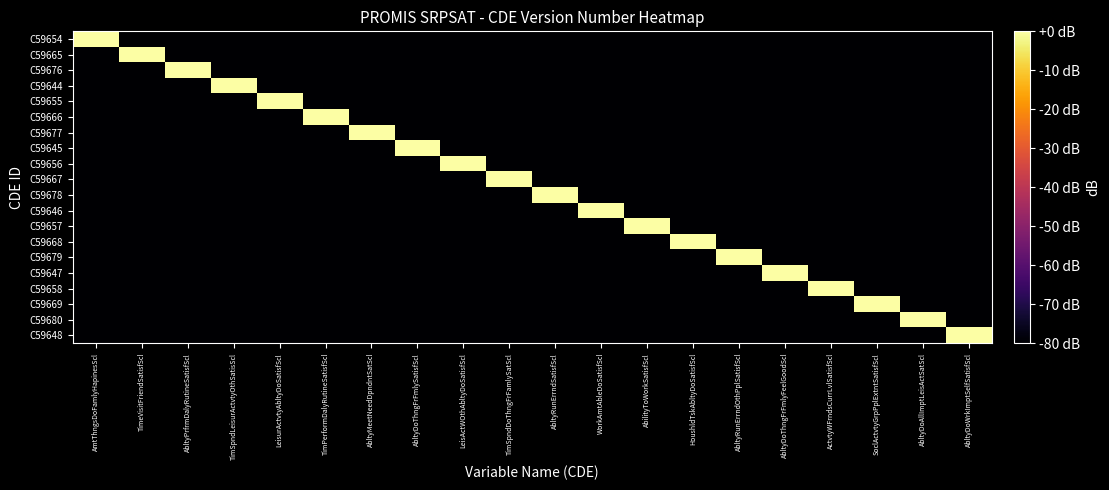

Reading left to right, transcribe all the data shown in this chart.

C59654: AmtThngsDoFamlyHapinesScl=0.0	TimeVisitFriendSatisfScl=-200.0	AbltyPrfrmDalyRutineSatisfScl=-200.0	TimSpndLeisurActvtyOthSatisScl=-200.0	LeisurActvtyAbltyDoSatisfScl=-200.0	TimPerformDalyRutineSatisfScl=-200.0	AbltyMeetNeedDpndntSatScl=-200.0	AbltyDoThngFrFmlySatisfScl=-200.0	LeisActWOthAbltyDoSatisfScl=-200.0	TimSpndDoThngFrFamlySatScl=-200.0	AbltyRunErrndSatisfScl=-200.0	WorkAmtAbleDoSatisfScl=-200.0	AbilityToWorkSatisfScl=-200.0	HoushldTskAbltyDoSatisfScl=-200.0	AbltyRunErrndOthPplSatisfScl=-200.0	AbltyDoThngFrFmlyFeelGoodScl=-200.0	ActvtyWFrndsCurrLvlSatisfScl=-200.0	SoclActvtyGrpPplExtntSatisfScl=-200.0	AbltyDoAllImptLeisActSatScl=-200.0	AbltyDoWrkImptSelfSatisfScl=-200.0
C59665: AmtThngsDoFamlyHapinesScl=-200.0	TimeVisitFriendSatisfScl=0.0	AbltyPrfrmDalyRutineSatisfScl=-200.0	TimSpndLeisurActvtyOthSatisScl=-200.0	LeisurActvtyAbltyDoSatisfScl=-200.0	TimPerformDalyRutineSatisfScl=-200.0	AbltyMeetNeedDpndntSatScl=-200.0	AbltyDoThngFrFmlySatisfScl=-200.0	LeisActWOthAbltyDoSatisfScl=-200.0	TimSpndDoThngFrFamlySatScl=-200.0	AbltyRunErrndSatisfScl=-200.0	WorkAmtAbleDoSatisfScl=-200.0	AbilityToWorkSatisfScl=-200.0	HoushldTskAbltyDoSatisfScl=-200.0	AbltyRunErrndOthPplSatisfScl=-200.0	AbltyDoThngFrFmlyFeelGoodScl=-200.0	ActvtyWFrndsCurrLvlSatisfScl=-200.0	SoclActvtyGrpPplExtntSatisfScl=-200.0	AbltyDoAllImptLeisActSatScl=-200.0	AbltyDoWrkImptSelfSatisfScl=-200.0
C59676: AmtThngsDoFamlyHapinesScl=-200.0	TimeVisitFriendSatisfScl=-200.0	AbltyPrfrmDalyRutineSatisfScl=0.0	TimSpndLeisurActvtyOthSatisScl=-200.0	LeisurActvtyAbltyDoSatisfScl=-200.0	TimPerformDalyRutineSatisfScl=-200.0	AbltyMeetNeedDpndntSatScl=-200.0	AbltyDoThngFrFmlySatisfScl=-200.0	LeisActWOthAbltyDoSatisfScl=-200.0	TimSpndDoThngFrFamlySatScl=-200.0	AbltyRunErrndSatisfScl=-200.0	WorkAmtAbleDoSatisfScl=-200.0	AbilityToWorkSatisfScl=-200.0	HoushldTskAbltyDoSatisfScl=-200.0	AbltyRunErrndOthPplSatisfScl=-200.0	AbltyDoThngFrFmlyFeelGoodScl=-200.0	ActvtyWFrndsCurrLvlSatisfScl=-200.0	SoclActvtyGrpPplExtntSatisfScl=-200.0	AbltyDoAllImptLeisActSatScl=-200.0	AbltyDoWrkImptSelfSatisfScl=-200.0
C59644: AmtThngsDoFamlyHapinesScl=-200.0	TimeVisitFriendSatisfScl=-200.0	AbltyPrfrmDalyRutineSatisfScl=-200.0	TimSpndLeisurActvtyOthSatisScl=0.0	LeisurActvtyAbltyDoSatisfScl=-200.0	TimPerformDalyRutineSatisfScl=-200.0	AbltyMeetNeedDpndntSatScl=-200.0	AbltyDoThngFrFmlySatisfScl=-200.0	LeisActWOthAbltyDoSatisfScl=-200.0	TimSpndDoThngFrFamlySatScl=-200.0	AbltyRunErrndSatisfScl=-200.0	WorkAmtAbleDoSatisfScl=-200.0	AbilityToWorkSatisfScl=-200.0	HoushldTskAbltyDoSatisfScl=-200.0	AbltyRunErrndOthPplSatisfScl=-200.0	AbltyDoThngFrFmlyFeelGoodScl=-200.0	ActvtyWFrndsCurrLvlSatisfScl=-200.0	SoclActvtyGrpPplExtntSatisfScl=-200.0	AbltyDoAllImptLeisActSatScl=-200.0	AbltyDoWrkImptSelfSatisfScl=-200.0
C59655: AmtThngsDoFamlyHapinesScl=-200.0	TimeVisitFriendSatisfScl=-200.0	AbltyPrfrmDalyRutineSatisfScl=-200.0	TimSpndLeisurActvtyOthSatisScl=-200.0	LeisurActvtyAbltyDoSatisfScl=0.0	TimPerformDalyRutineSatisfScl=-200.0	AbltyMeetNeedDpndntSatScl=-200.0	AbltyDoThngFrFmlySatisfScl=-200.0	LeisActWOthAbltyDoSatisfScl=-200.0	TimSpndDoThngFrFamlySatScl=-200.0	AbltyRunErrndSatisfScl=-200.0	WorkAmtAbleDoSatisfScl=-200.0	AbilityToWorkSatisfScl=-200.0	HoushldTskAbltyDoSatisfScl=-200.0	AbltyRunErrndOthPplSatisfScl=-200.0	AbltyDoThngFrFmlyFeelGoodScl=-200.0	ActvtyWFrndsCurrLvlSatisfScl=-200.0	SoclActvtyGrpPplExtntSatisfScl=-200.0	AbltyDoAllImptLeisActSatScl=-200.0	AbltyDoWrkImptSelfSatisfScl=-200.0
C59666: AmtThngsDoFamlyHapinesScl=-200.0	TimeVisitFriendSatisfScl=-200.0	AbltyPrfrmDalyRutineSatisfScl=-200.0	TimSpndLeisurActvtyOthSatisScl=-200.0	LeisurActvtyAbltyDoSatisfScl=-200.0	TimPerformDalyRutineSatisfScl=0.0	AbltyMeetNeedDpndntSatScl=-200.0	AbltyDoThngFrFmlySatisfScl=-200.0	LeisActWOthAbltyDoSatisfScl=-200.0	TimSpndDoThngFrFamlySatScl=-200.0	AbltyRunErrndSatisfScl=-200.0	WorkAmtAbleDoSatisfScl=-200.0	AbilityToWorkSatisfScl=-200.0	HoushldTskAbltyDoSatisfScl=-200.0	AbltyRunErrndOthPplSatisfScl=-200.0	AbltyDoThngFrFmlyFeelGoodScl=-200.0	ActvtyWFrndsCurrLvlSatisfScl=-200.0	SoclActvtyGrpPplExtntSatisfScl=-200.0	AbltyDoAllImptLeisActSatScl=-200.0	AbltyDoWrkImptSelfSatisfScl=-200.0
C59677: AmtThngsDoFamlyHapinesScl=-200.0	TimeVisitFriendSatisfScl=-200.0	AbltyPrfrmDalyRutineSatisfScl=-200.0	TimSpndLeisurActvtyOthSatisScl=-200.0	LeisurActvtyAbltyDoSatisfScl=-200.0	TimPerformDalyRutineSatisfScl=-200.0	AbltyMeetNeedDpndntSatScl=0.0	AbltyDoThngFrFmlySatisfScl=-200.0	LeisActWOthAbltyDoSatisfScl=-200.0	TimSpndDoThngFrFamlySatScl=-200.0	AbltyRunErrndSatisfScl=-200.0	WorkAmtAbleDoSatisfScl=-200.0	AbilityToWorkSatisfScl=-200.0	HoushldTskAbltyDoSatisfScl=-200.0	AbltyRunErrndOthPplSatisfScl=-200.0	AbltyDoThngFrFmlyFeelGoodScl=-200.0	ActvtyWFrndsCurrLvlSatisfScl=-200.0	SoclActvtyGrpPplExtntSatisfScl=-200.0	AbltyDoAllImptLeisActSatScl=-200.0	AbltyDoWrkImptSelfSatisfScl=-200.0
C59645: AmtThngsDoFamlyHapinesScl=-200.0	TimeVisitFriendSatisfScl=-200.0	AbltyPrfrmDalyRutineSatisfScl=-200.0	TimSpndLeisurActvtyOthSatisScl=-200.0	LeisurActvtyAbltyDoSatisfScl=-200.0	TimPerformDalyRutineSatisfScl=-200.0	AbltyMeetNeedDpndntSatScl=-200.0	AbltyDoThngFrFmlySatisfScl=0.0	LeisActWOthAbltyDoSatisfScl=-200.0	TimSpndDoThngFrFamlySatScl=-200.0	AbltyRunErrndSatisfScl=-200.0	WorkAmtAbleDoSatisfScl=-200.0	AbilityToWorkSatisfScl=-200.0	HoushldTskAbltyDoSatisfScl=-200.0	AbltyRunErrndOthPplSatisfScl=-200.0	AbltyDoThngFrFmlyFeelGoodScl=-200.0	ActvtyWFrndsCurrLvlSatisfScl=-200.0	SoclActvtyGrpPplExtntSatisfScl=-200.0	AbltyDoAllImptLeisActSatScl=-200.0	AbltyDoWrkImptSelfSatisfScl=-200.0
C59656: AmtThngsDoFamlyHapinesScl=-200.0	TimeVisitFriendSatisfScl=-200.0	AbltyPrfrmDalyRutineSatisfScl=-200.0	TimSpndLeisurActvtyOthSatisScl=-200.0	LeisurActvtyAbltyDoSatisfScl=-200.0	TimPerformDalyRutineSatisfScl=-200.0	AbltyMeetNeedDpndntSatScl=-200.0	AbltyDoThngFrFmlySatisfScl=-200.0	LeisActWOthAbltyDoSatisfScl=0.0	TimSpndDoThngFrFamlySatScl=-200.0	AbltyRunErrndSatisfScl=-200.0	WorkAmtAbleDoSatisfScl=-200.0	AbilityToWorkSatisfScl=-200.0	HoushldTskAbltyDoSatisfScl=-200.0	AbltyRunErrndOthPplSatisfScl=-200.0	AbltyDoThngFrFmlyFeelGoodScl=-200.0	ActvtyWFrndsCurrLvlSatisfScl=-200.0	SoclActvtyGrpPplExtntSatisfScl=-200.0	AbltyDoAllImptLeisActSatScl=-200.0	AbltyDoWrkImptSelfSatisfScl=-200.0
C59667: AmtThngsDoFamlyHapinesScl=-200.0	TimeVisitFriendSatisfScl=-200.0	AbltyPrfrmDalyRutineSatisfScl=-200.0	TimSpndLeisurActvtyOthSatisScl=-200.0	LeisurActvtyAbltyDoSatisfScl=-200.0	TimPerformDalyRutineSatisfScl=-200.0	AbltyMeetNeedDpndntSatScl=-200.0	AbltyDoThngFrFmlySatisfScl=-200.0	LeisActWOthAbltyDoSatisfScl=-200.0	TimSpndDoThngFrFamlySatScl=0.0	AbltyRunErrndSatisfScl=-200.0	WorkAmtAbleDoSatisfScl=-200.0	AbilityToWorkSatisfScl=-200.0	HoushldTskAbltyDoSatisfScl=-200.0	AbltyRunErrndOthPplSatisfScl=-200.0	AbltyDoThngFrFmlyFeelGoodScl=-200.0	ActvtyWFrndsCurrLvlSatisfScl=-200.0	SoclActvtyGrpPplExtntSatisfScl=-200.0	AbltyDoAllImptLeisActSatScl=-200.0	AbltyDoWrkImptSelfSatisfScl=-200.0
C59678: AmtThngsDoFamlyHapinesScl=-200.0	TimeVisitFriendSatisfScl=-200.0	AbltyPrfrmDalyRutineSatisfScl=-200.0	TimSpndLeisurActvtyOthSatisScl=-200.0	LeisurActvtyAbltyDoSatisfScl=-200.0	TimPerformDalyRutineSatisfScl=-200.0	AbltyMeetNeedDpndntSatScl=-200.0	AbltyDoThngFrFmlySatisfScl=-200.0	LeisActWOthAbltyDoSatisfScl=-200.0	TimSpndDoThngFrFamlySatScl=-200.0	AbltyRunErrndSatisfScl=0.0	WorkAmtAbleDoSatisfScl=-200.0	AbilityToWorkSatisfScl=-200.0	HoushldTskAbltyDoSatisfScl=-200.0	AbltyRunErrndOthPplSatisfScl=-200.0	AbltyDoThngFrFmlyFeelGoodScl=-200.0	ActvtyWFrndsCurrLvlSatisfScl=-200.0	SoclActvtyGrpPplExtntSatisfScl=-200.0	AbltyDoAllImptLeisActSatScl=-200.0	AbltyDoWrkImptSelfSatisfScl=-200.0
C59646: AmtThngsDoFamlyHapinesScl=-200.0	TimeVisitFriendSatisfScl=-200.0	AbltyPrfrmDalyRutineSatisfScl=-200.0	TimSpndLeisurActvtyOthSatisScl=-200.0	LeisurActvtyAbltyDoSatisfScl=-200.0	TimPerformDalyRutineSatisfScl=-200.0	AbltyMeetNeedDpndntSatScl=-200.0	AbltyDoThngFrFmlySatisfScl=-200.0	LeisActWOthAbltyDoSatisfScl=-200.0	TimSpndDoThngFrFamlySatScl=-200.0	AbltyRunErrndSatisfScl=-200.0	WorkAmtAbleDoSatisfScl=0.0	AbilityToWorkSatisfScl=-200.0	HoushldTskAbltyDoSatisfScl=-200.0	AbltyRunErrndOthPplSatisfScl=-200.0	AbltyDoThngFrFmlyFeelGoodScl=-200.0	ActvtyWFrndsCurrLvlSatisfScl=-200.0	SoclActvtyGrpPplExtntSatisfScl=-200.0	AbltyDoAllImptLeisActSatScl=-200.0	AbltyDoWrkImptSelfSatisfScl=-200.0
C59657: AmtThngsDoFamlyHapinesScl=-200.0	TimeVisitFriendSatisfScl=-200.0	AbltyPrfrmDalyRutineSatisfScl=-200.0	TimSpndLeisurActvtyOthSatisScl=-200.0	LeisurActvtyAbltyDoSatisfScl=-200.0	TimPerformDalyRutineSatisfScl=-200.0	AbltyMeetNeedDpndntSatScl=-200.0	AbltyDoThngFrFmlySatisfScl=-200.0	LeisActWOthAbltyDoSatisfScl=-200.0	TimSpndDoThngFrFamlySatScl=-200.0	AbltyRunErrndSatisfScl=-200.0	WorkAmtAbleDoSatisfScl=-200.0	AbilityToWorkSatisfScl=0.0	HoushldTskAbltyDoSatisfScl=-200.0	AbltyRunErrndOthPplSatisfScl=-200.0	AbltyDoThngFrFmlyFeelGoodScl=-200.0	ActvtyWFrndsCurrLvlSatisfScl=-200.0	SoclActvtyGrpPplExtntSatisfScl=-200.0	AbltyDoAllImptLeisActSatScl=-200.0	AbltyDoWrkImptSelfSatisfScl=-200.0
C59668: AmtThngsDoFamlyHapinesScl=-200.0	TimeVisitFriendSatisfScl=-200.0	AbltyPrfrmDalyRutineSatisfScl=-200.0	TimSpndLeisurActvtyOthSatisScl=-200.0	LeisurActvtyAbltyDoSatisfScl=-200.0	TimPerformDalyRutineSatisfScl=-200.0	AbltyMeetNeedDpndntSatScl=-200.0	AbltyDoThngFrFmlySatisfScl=-200.0	LeisActWOthAbltyDoSatisfScl=-200.0	TimSpndDoThngFrFamlySatScl=-200.0	AbltyRunErrndSatisfScl=-200.0	WorkAmtAbleDoSatisfScl=-200.0	AbilityToWorkSatisfScl=-200.0	HoushldTskAbltyDoSatisfScl=0.0	AbltyRunErrndOthPplSatisfScl=-200.0	AbltyDoThngFrFmlyFeelGoodScl=-200.0	ActvtyWFrndsCurrLvlSatisfScl=-200.0	SoclActvtyGrpPplExtntSatisfScl=-200.0	AbltyDoAllImptLeisActSatScl=-200.0	AbltyDoWrkImptSelfSatisfScl=-200.0
C59679: AmtThngsDoFamlyHapinesScl=-200.0	TimeVisitFriendSatisfScl=-200.0	AbltyPrfrmDalyRutineSatisfScl=-200.0	TimSpndLeisurActvtyOthSatisScl=-200.0	LeisurActvtyAbltyDoSatisfScl=-200.0	TimPerformDalyRutineSatisfScl=-200.0	AbltyMeetNeedDpndntSatScl=-200.0	AbltyDoThngFrFmlySatisfScl=-200.0	LeisActWOthAbltyDoSatisfScl=-200.0	TimSpndDoThngFrFamlySatScl=-200.0	AbltyRunErrndSatisfScl=-200.0	WorkAmtAbleDoSatisfScl=-200.0	AbilityToWorkSatisfScl=-200.0	HoushldTskAbltyDoSatisfScl=-200.0	AbltyRunErrndOthPplSatisfScl=0.0	AbltyDoThngFrFmlyFeelGoodScl=-200.0	ActvtyWFrndsCurrLvlSatisfScl=-200.0	SoclActvtyGrpPplExtntSatisfScl=-200.0	AbltyDoAllImptLeisActSatScl=-200.0	AbltyDoWrkImptSelfSatisfScl=-200.0
C59647: AmtThngsDoFamlyHapinesScl=-200.0	TimeVisitFriendSatisfScl=-200.0	AbltyPrfrmDalyRutineSatisfScl=-200.0	TimSpndLeisurActvtyOthSatisScl=-200.0	LeisurActvtyAbltyDoSatisfScl=-200.0	TimPerformDalyRutineSatisfScl=-200.0	AbltyMeetNeedDpndntSatScl=-200.0	AbltyDoThngFrFmlySatisfScl=-200.0	LeisActWOthAbltyDoSatisfScl=-200.0	TimSpndDoThngFrFamlySatScl=-200.0	AbltyRunErrndSatisfScl=-200.0	WorkAmtAbleDoSatisfScl=-200.0	AbilityToWorkSatisfScl=-200.0	HoushldTskAbltyDoSatisfScl=-200.0	AbltyRunErrndOthPplSatisfScl=-200.0	AbltyDoThngFrFmlyFeelGoodScl=0.0	ActvtyWFrndsCurrLvlSatisfScl=-200.0	SoclActvtyGrpPplExtntSatisfScl=-200.0	AbltyDoAllImptLeisActSatScl=-200.0	AbltyDoWrkImptSelfSatisfScl=-200.0
C59658: AmtThngsDoFamlyHapinesScl=-200.0	TimeVisitFriendSatisfScl=-200.0	AbltyPrfrmDalyRutineSatisfScl=-200.0	TimSpndLeisurActvtyOthSatisScl=-200.0	LeisurActvtyAbltyDoSatisfScl=-200.0	TimPerformDalyRutineSatisfScl=-200.0	AbltyMeetNeedDpndntSatScl=-200.0	AbltyDoThngFrFmlySatisfScl=-200.0	LeisActWOthAbltyDoSatisfScl=-200.0	TimSpndDoThngFrFamlySatScl=-200.0	AbltyRunErrndSatisfScl=-200.0	WorkAmtAbleDoSatisfScl=-200.0	AbilityToWorkSatisfScl=-200.0	HoushldTskAbltyDoSatisfScl=-200.0	AbltyRunErrndOthPplSatisfScl=-200.0	AbltyDoThngFrFmlyFeelGoodScl=-200.0	ActvtyWFrndsCurrLvlSatisfScl=0.0	SoclActvtyGrpPplExtntSatisfScl=-200.0	AbltyDoAllImptLeisActSatScl=-200.0	AbltyDoWrkImptSelfSatisfScl=-200.0
C59669: AmtThngsDoFamlyHapinesScl=-200.0	TimeVisitFriendSatisfScl=-200.0	AbltyPrfrmDalyRutineSatisfScl=-200.0	TimSpndLeisurActvtyOthSatisScl=-200.0	LeisurActvtyAbltyDoSatisfScl=-200.0	TimPerformDalyRutineSatisfScl=-200.0	AbltyMeetNeedDpndntSatScl=-200.0	AbltyDoThngFrFmlySatisfScl=-200.0	LeisActWOthAbltyDoSatisfScl=-200.0	TimSpndDoThngFrFamlySatScl=-200.0	AbltyRunErrndSatisfScl=-200.0	WorkAmtAbleDoSatisfScl=-200.0	AbilityToWorkSatisfScl=-200.0	HoushldTskAbltyDoSatisfScl=-200.0	AbltyRunErrndOthPplSatisfScl=-200.0	AbltyDoThngFrFmlyFeelGoodScl=-200.0	ActvtyWFrndsCurrLvlSatisfScl=-200.0	SoclActvtyGrpPplExtntSatisfScl=0.0	AbltyDoAllImptLeisActSatScl=-200.0	AbltyDoWrkImptSelfSatisfScl=-200.0
C59680: AmtThngsDoFamlyHapinesScl=-200.0	TimeVisitFriendSatisfScl=-200.0	AbltyPrfrmDalyRutineSatisfScl=-200.0	TimSpndLeisurActvtyOthSatisScl=-200.0	LeisurActvtyAbltyDoSatisfScl=-200.0	TimPerformDalyRutineSatisfScl=-200.0	AbltyMeetNeedDpndntSatScl=-200.0	AbltyDoThngFrFmlySatisfScl=-200.0	LeisActWOthAbltyDoSatisfScl=-200.0	TimSpndDoThngFrFamlySatScl=-200.0	AbltyRunErrndSatisfScl=-200.0	WorkAmtAbleDoSatisfScl=-200.0	AbilityToWorkSatisfScl=-200.0	HoushldTskAbltyDoSatisfScl=-200.0	AbltyRunErrndOthPplSatisfScl=-200.0	AbltyDoThngFrFmlyFeelGoodScl=-200.0	ActvtyWFrndsCurrLvlSatisfScl=-200.0	SoclActvtyGrpPplExtntSatisfScl=-200.0	AbltyDoAllImptLeisActSatScl=0.0	AbltyDoWrkImptSelfSatisfScl=-200.0
C59648: AmtThngsDoFamlyHapinesScl=-200.0	TimeVisitFriendSatisfScl=-200.0	AbltyPrfrmDalyRutineSatisfScl=-200.0	TimSpndLeisurActvtyOthSatisScl=-200.0	LeisurActvtyAbltyDoSatisfScl=-200.0	TimPerformDalyRutineSatisfScl=-200.0	AbltyMeetNeedDpndntSatScl=-200.0	AbltyDoThngFrFmlySatisfScl=-200.0	LeisActWOthAbltyDoSatisfScl=-200.0	TimSpndDoThngFrFamlySatScl=-200.0	AbltyRunErrndSatisfScl=-200.0	WorkAmtAbleDoSatisfScl=-200.0	AbilityToWorkSatisfScl=-200.0	HoushldTskAbltyDoSatisfScl=-200.0	AbltyRunErrndOthPplSatisfScl=-200.0	AbltyDoThngFrFmlyFeelGoodScl=-200.0	ActvtyWFrndsCurrLvlSatisfScl=-200.0	SoclActvtyGrpPplExtntSatisfScl=-200.0	AbltyDoAllImptLeisActSatScl=-200.0	AbltyDoWrkImptSelfSatisfScl=0.0